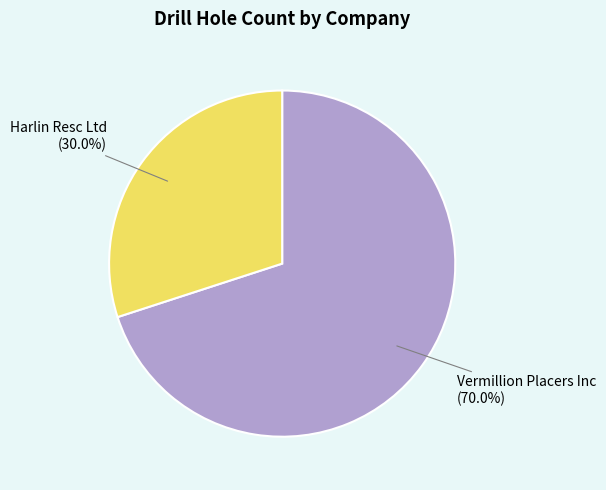

Between Vermillion Placers Inc (70.0%) and Harlin Resc Ltd (30.0%), which is larger?

Vermillion Placers Inc (70.0%)